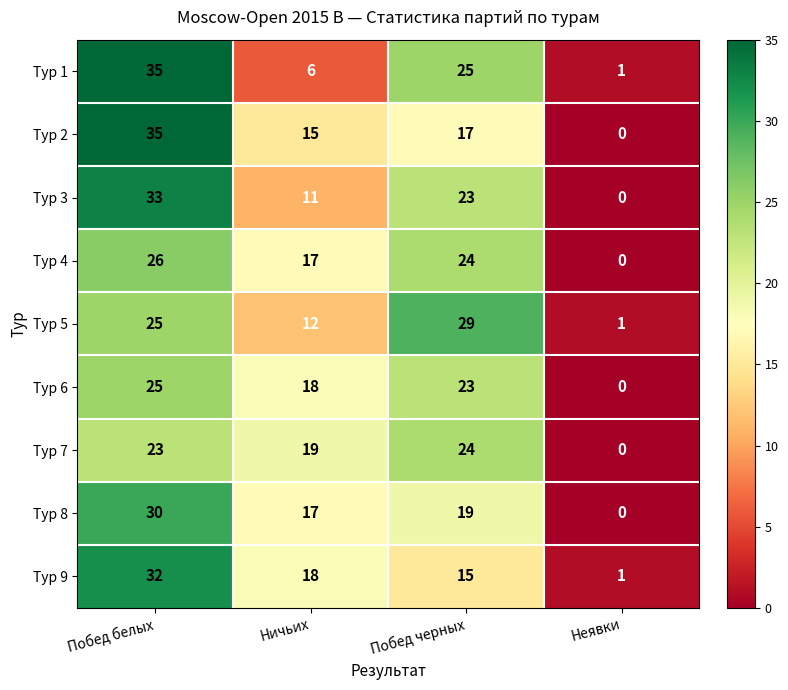

List the labels in order of Тур 2 value, largest first.

Побед белых, Побед черных, Ничьих, Неявки